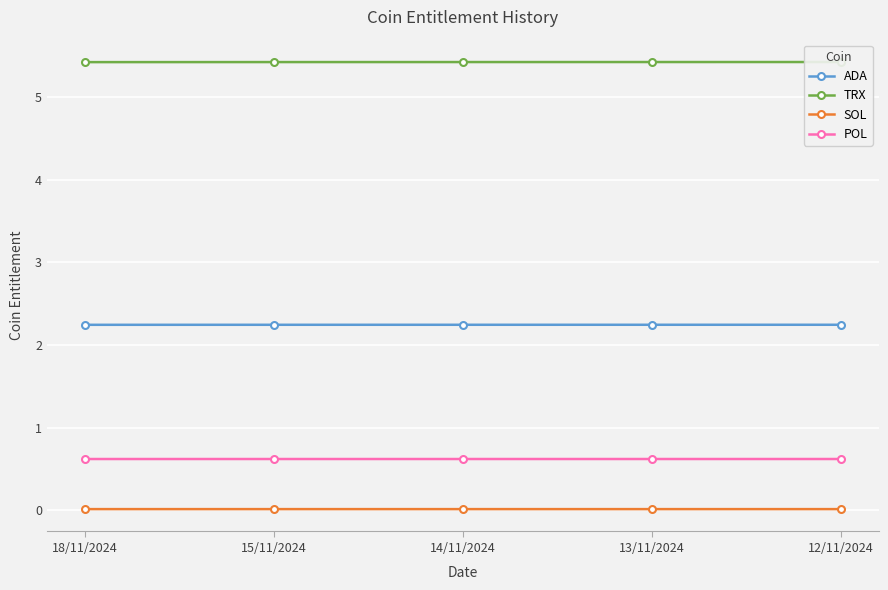

What is the value of the TRX point at the 2nd from the left?

5.4